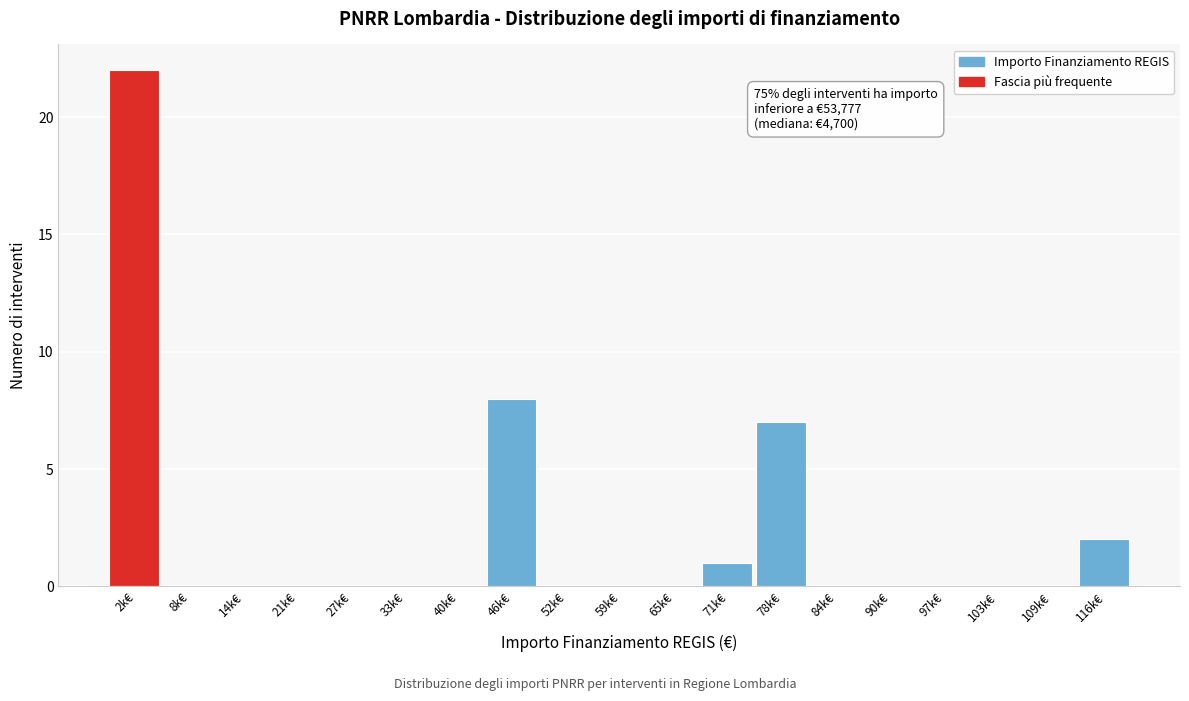

At which category does the chart reach its peak across all series?

2k€